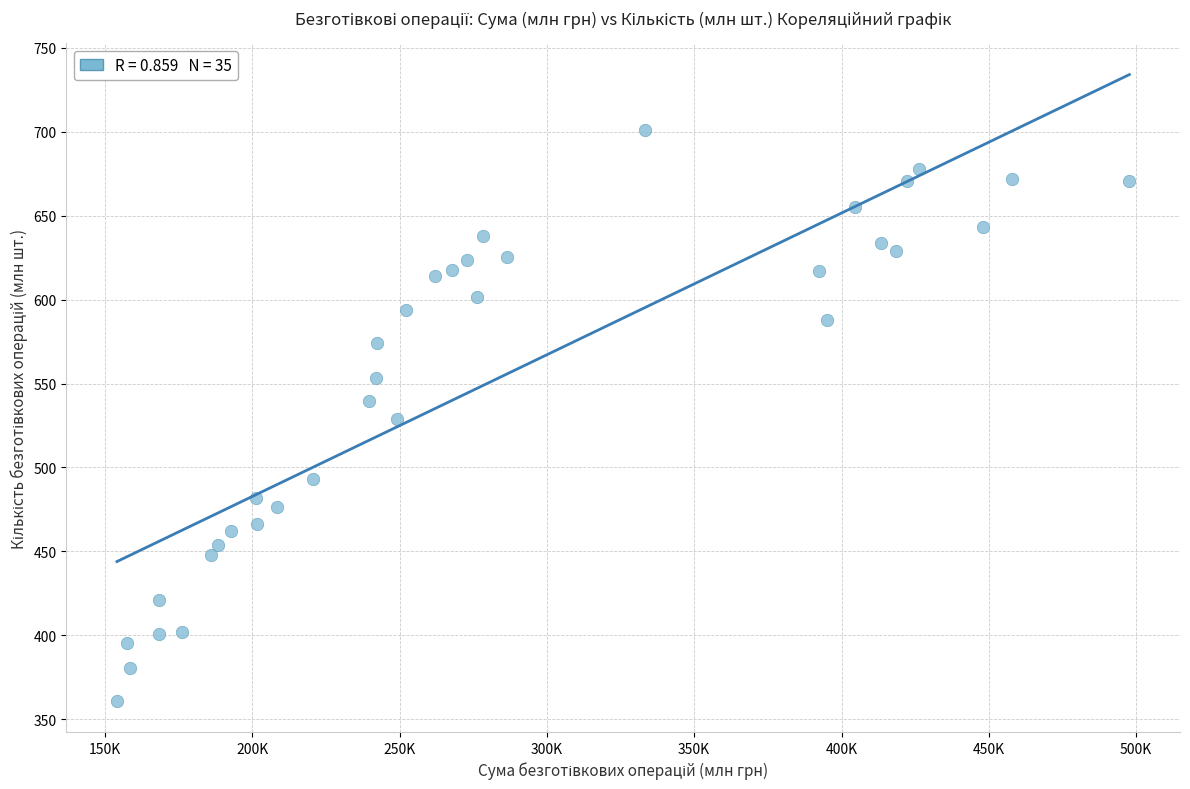

What is the range of X values (max minus min)?

343623.6